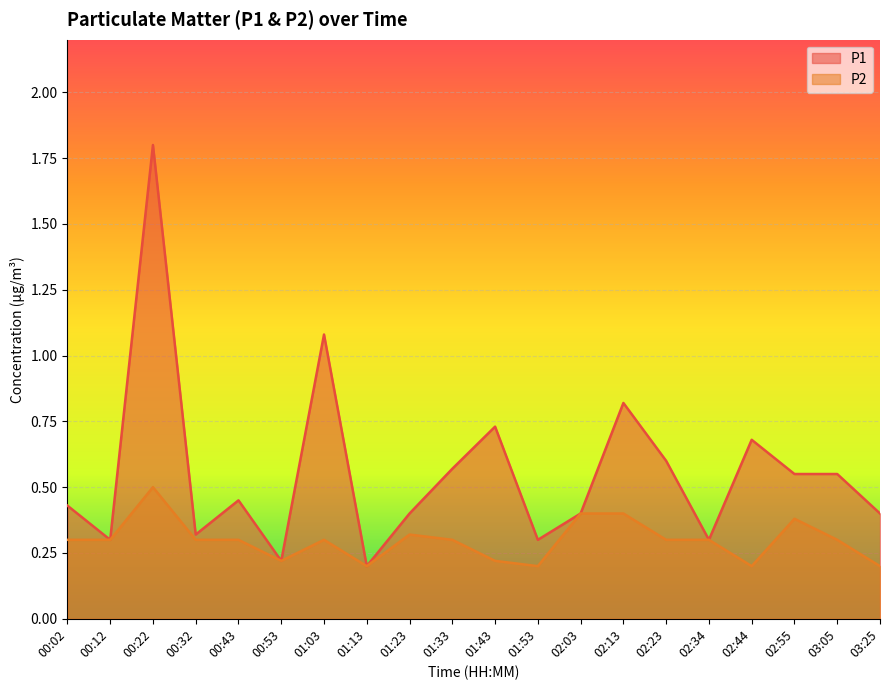

True or false: P1 and P2 cross at least once.

False